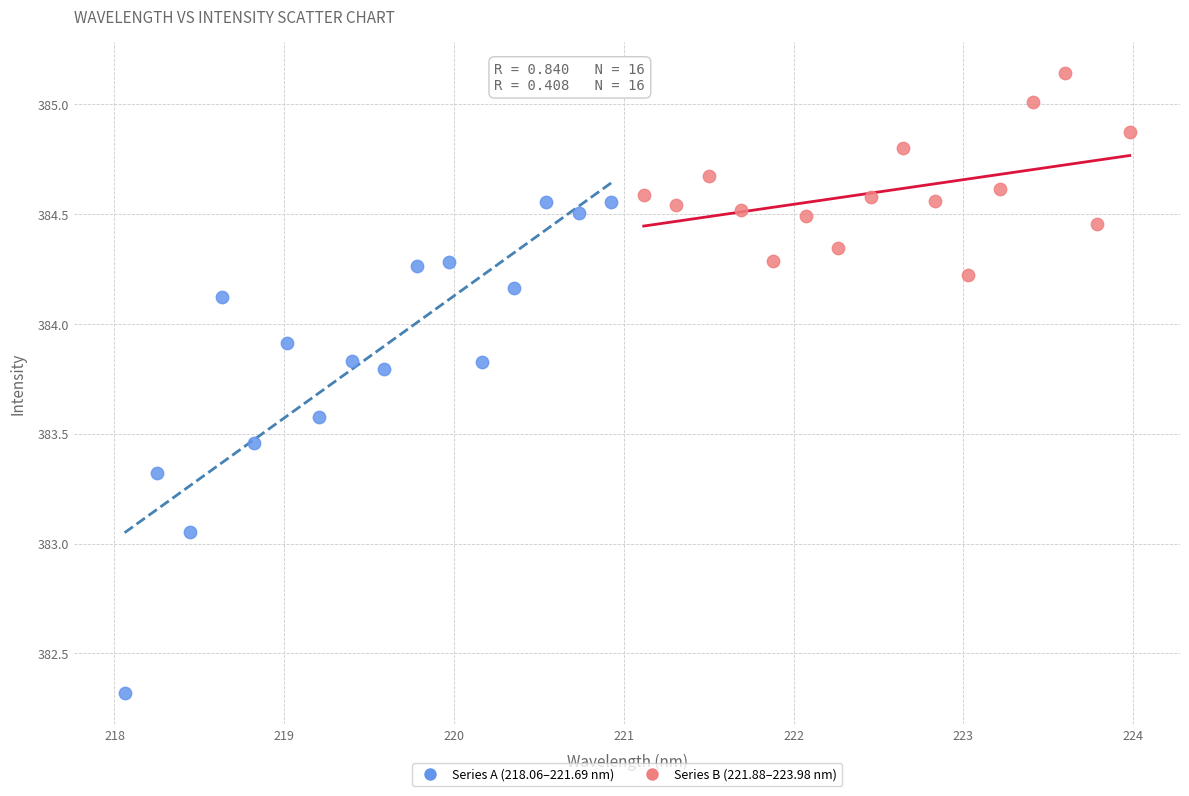

Which series has the widest spread of Y values?

Series A (218.06–221.69 nm)